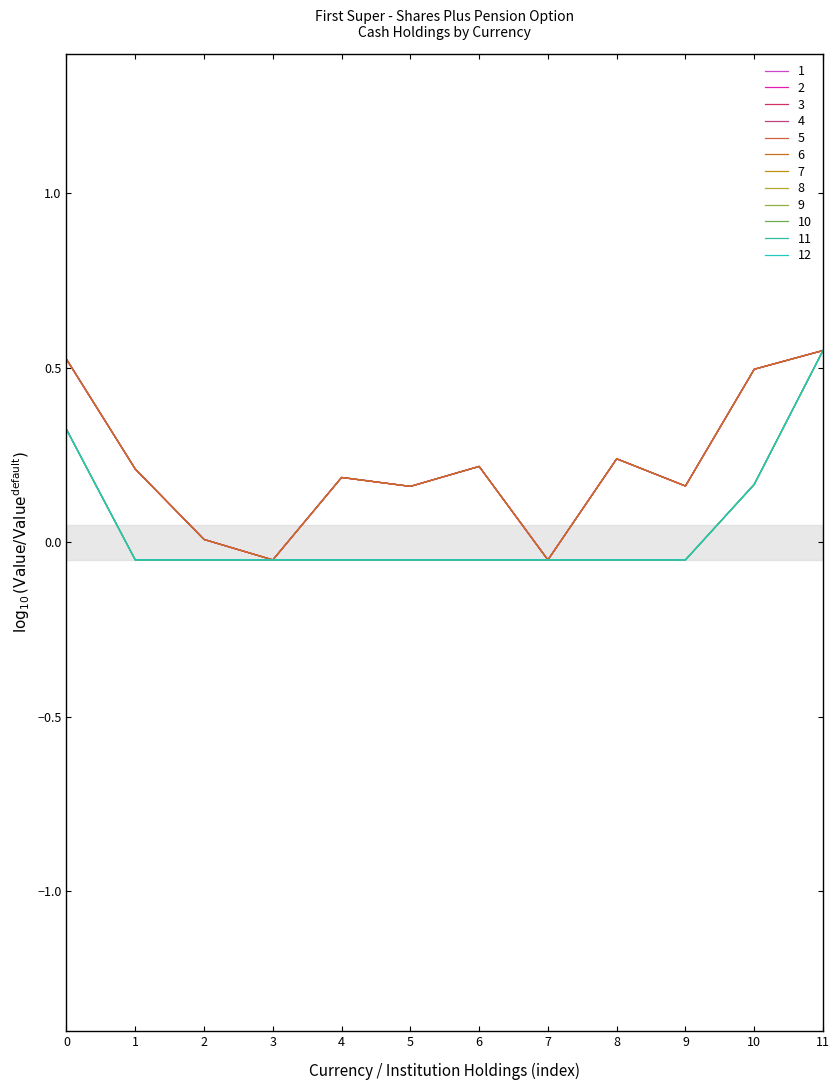

How many lines are shown in the chart?

12